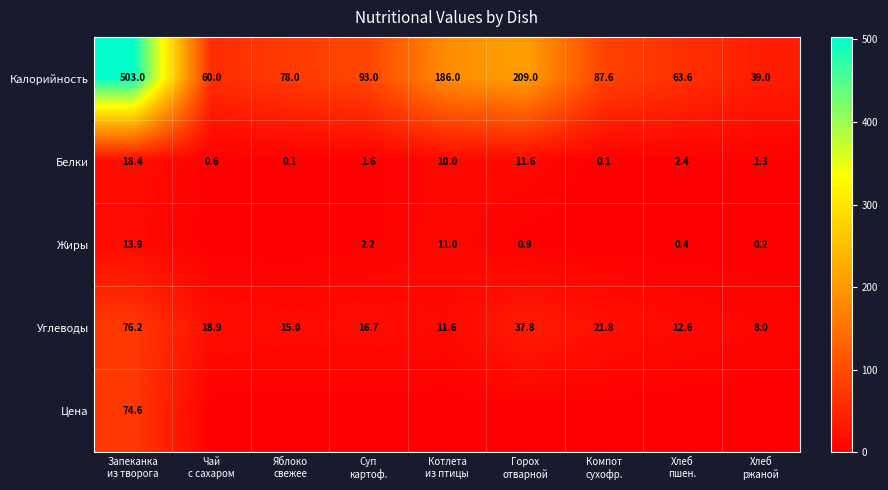

What is the highest value of the Белки series?

18.4